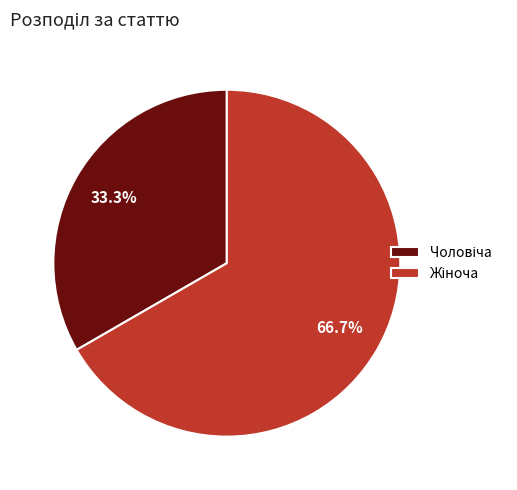

Is there a majority slice in this chart?

Yes